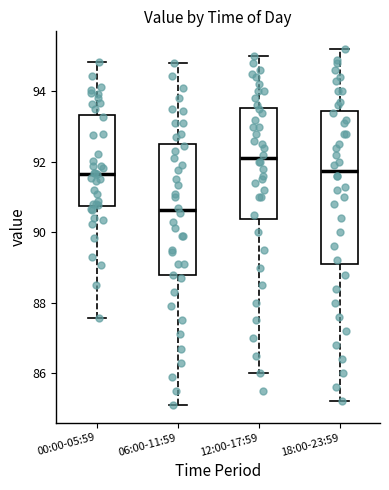

Comparing the boxes themselves (not the whiskers), which one is the tallest?

18:00-23:59